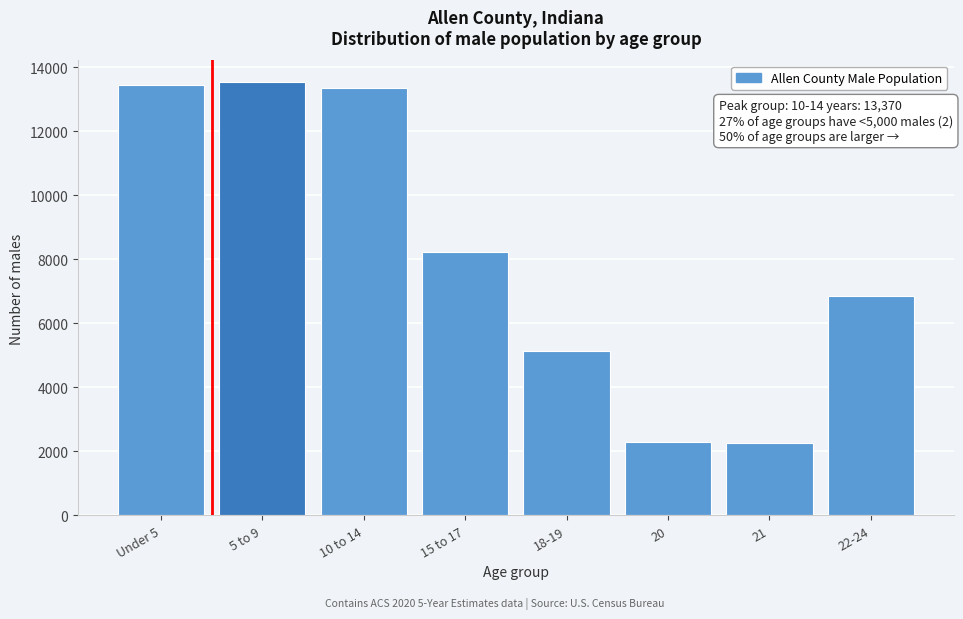

Is it true that the value at 21 is 659?

False